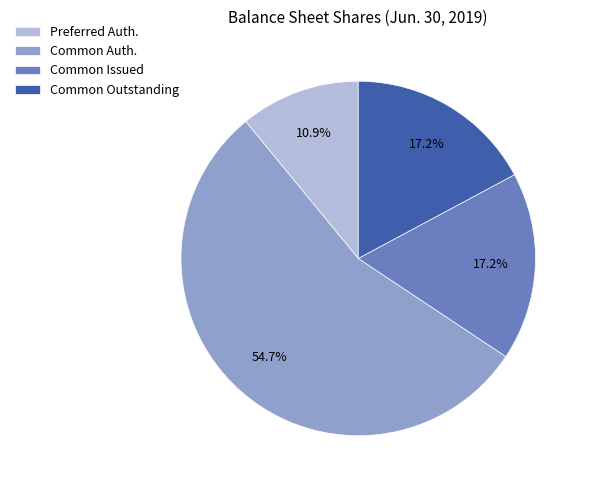

How many slices are in this pie chart?

4